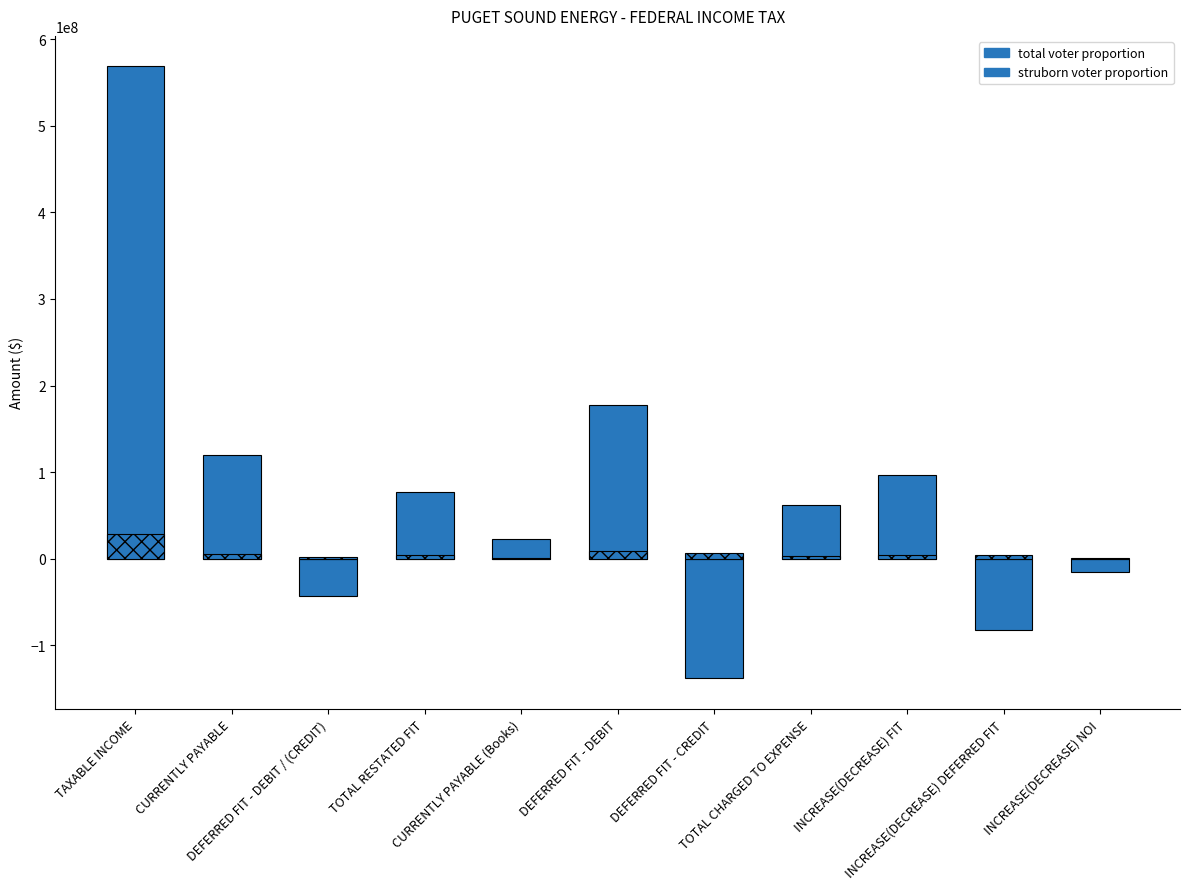

What is the difference between the total voter proportion values at INCREASE(DECREASE) DEFERRED FIT and CURRENTLY PAYABLE?

201712395.0